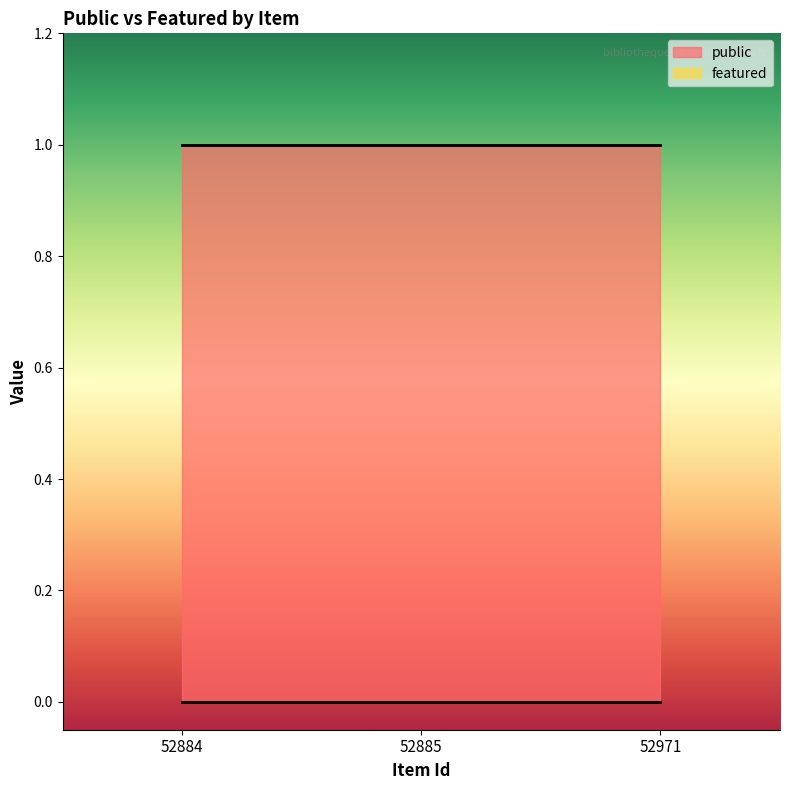

What is the total value across all series at 52971?

1